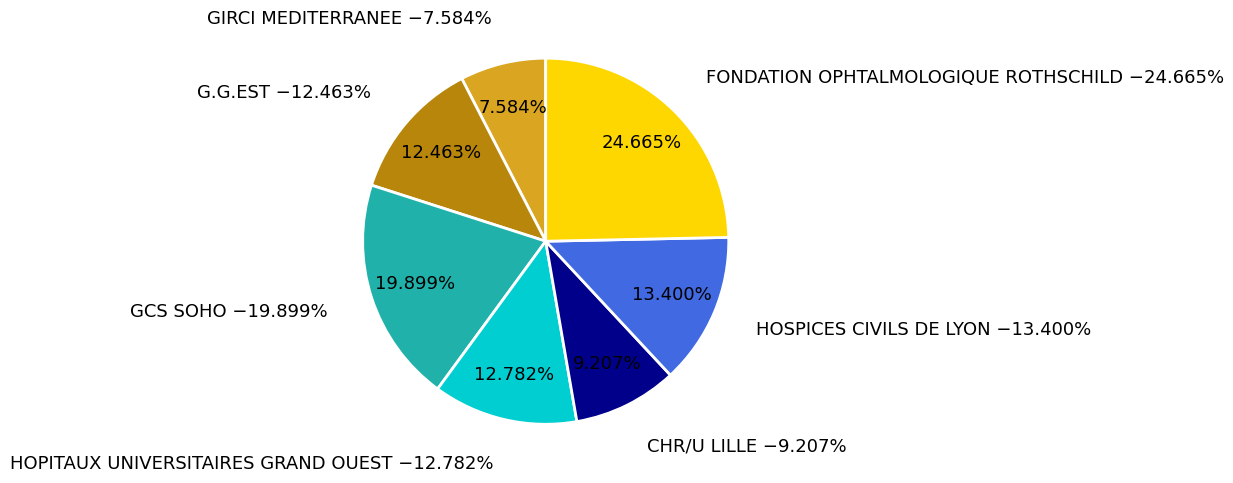

Which has a higher value, CHR/U LILLE or HOSPICES CIVILS DE LYON?

HOSPICES CIVILS DE LYON